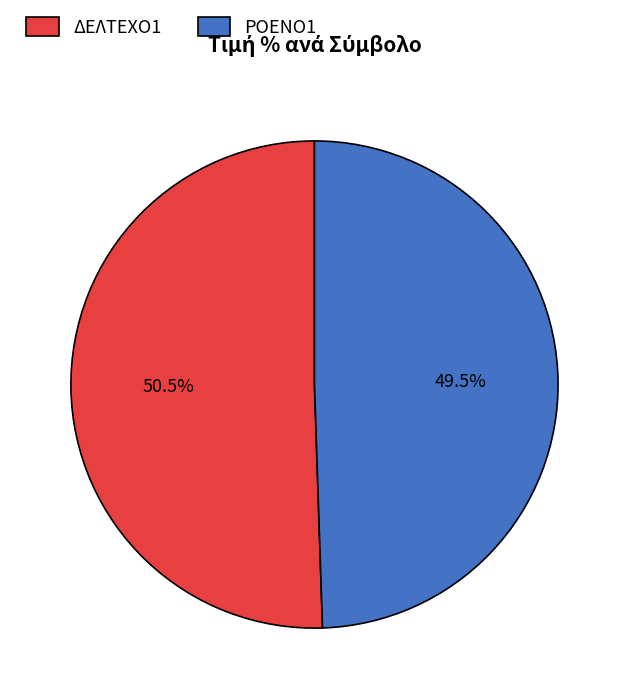

Which slice is the smallest?

ΡΟΕΝΟ1